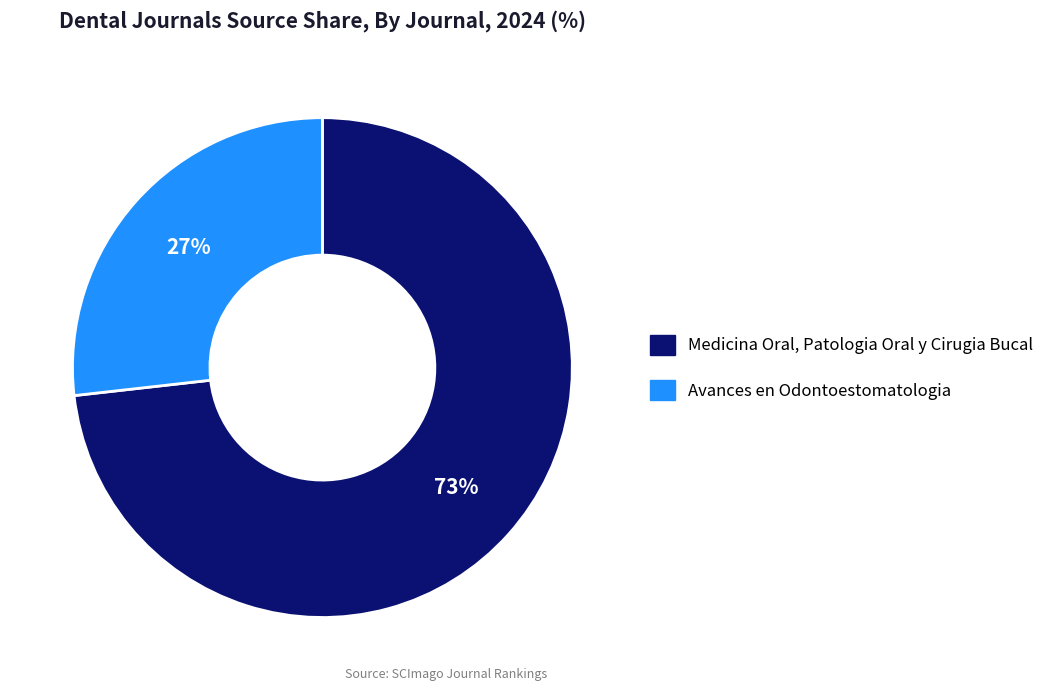

Is the sum of Medicina Oral, Patologia Oral y Cirugia Bucal and Avances en Odontoestomatologia greater than half?

Yes